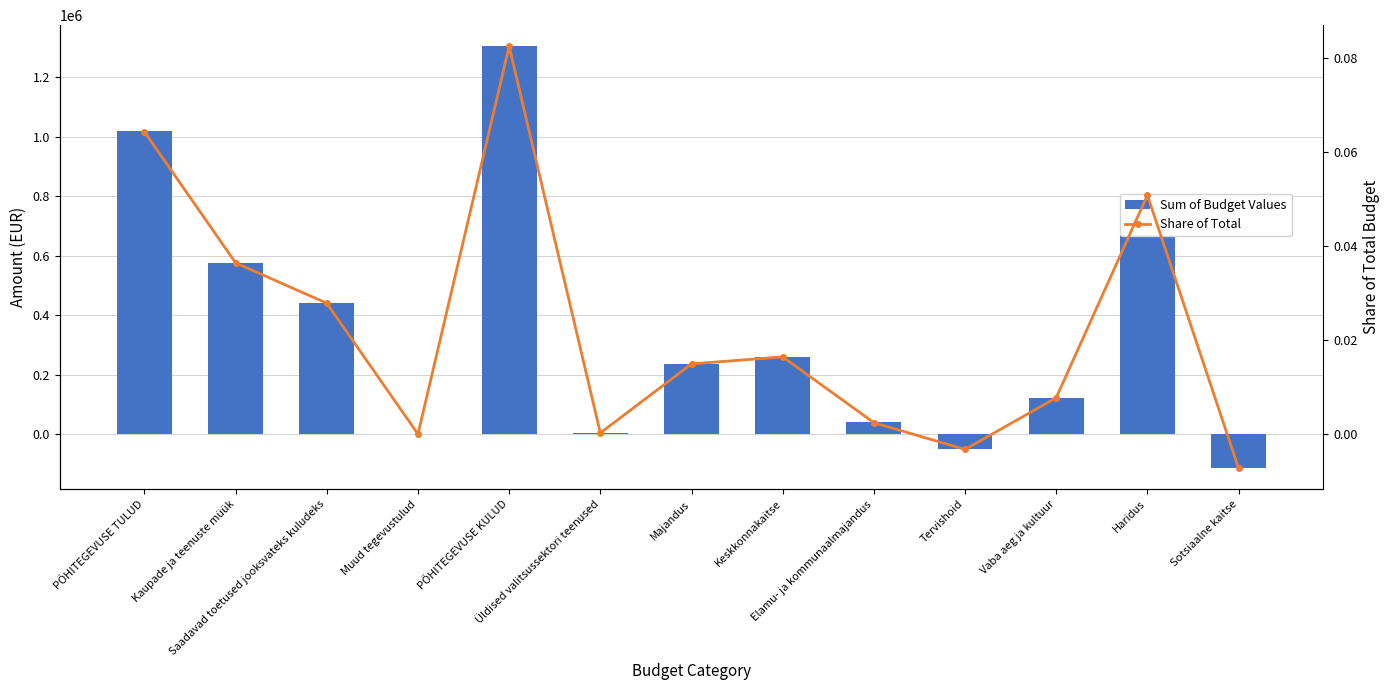

How many groups of bars are there?

13